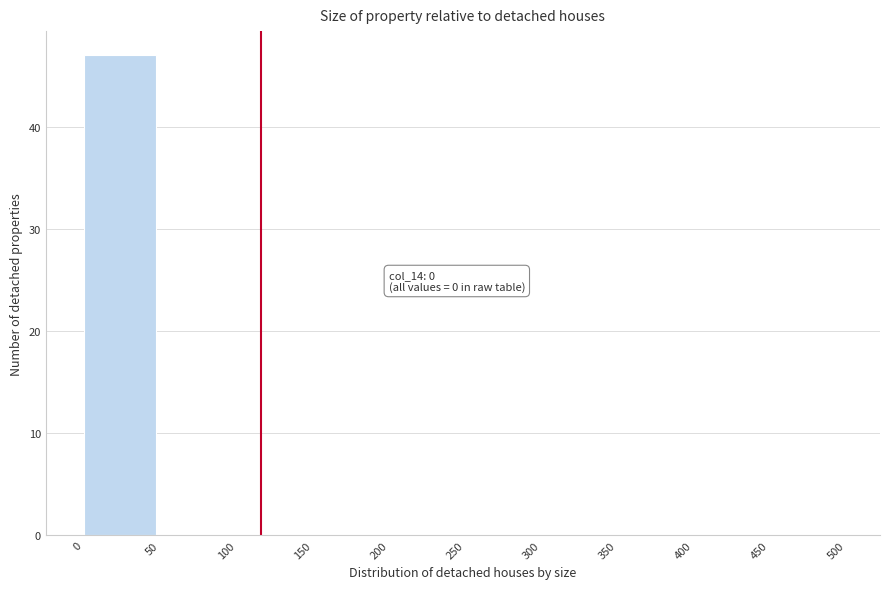

Which range on the x-axis has the tallest bar?

0 to 50